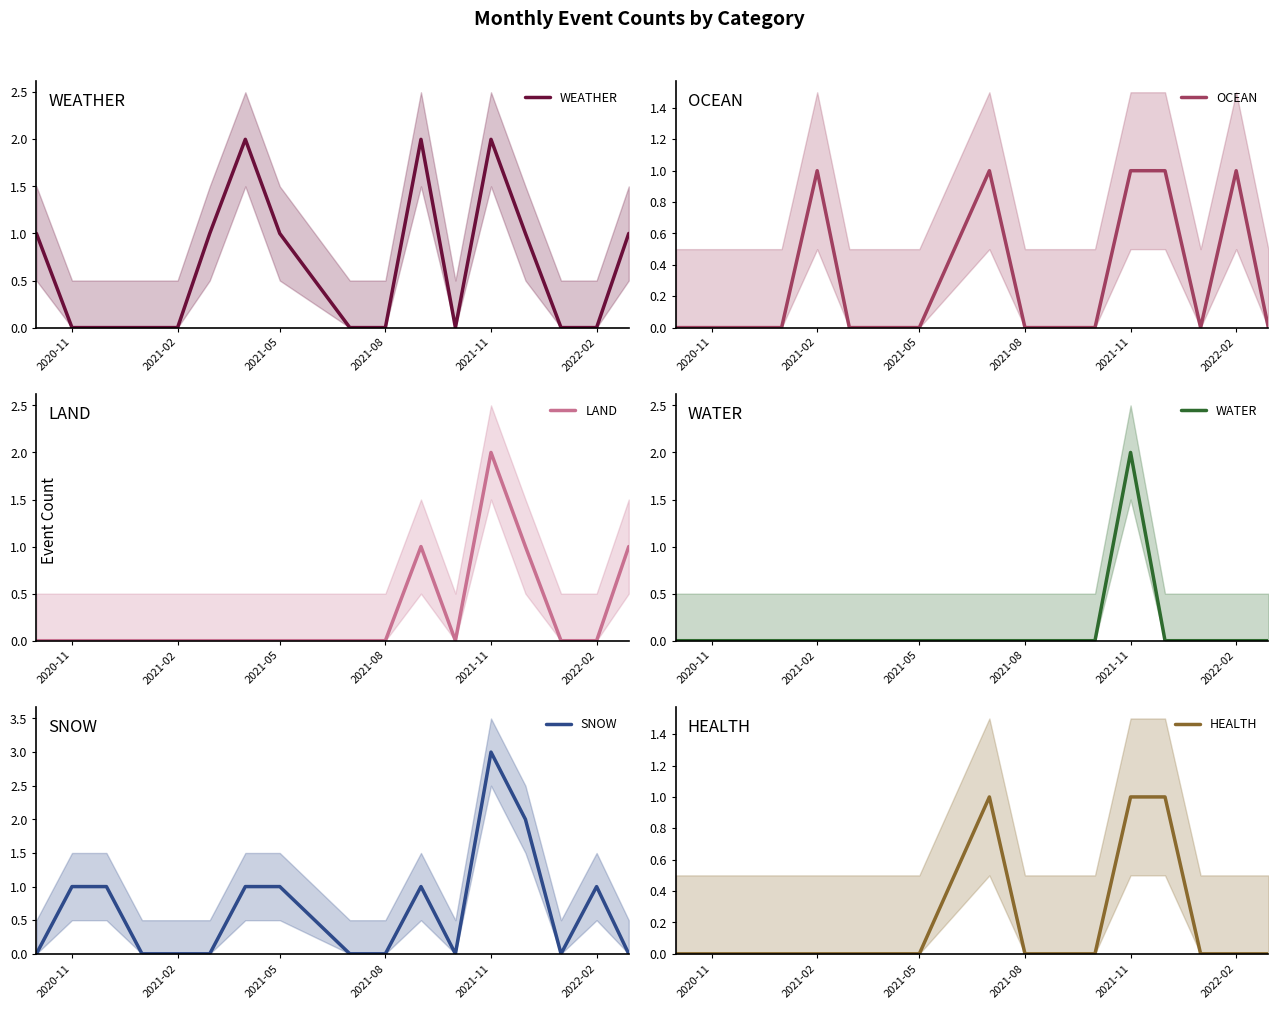

What is the difference between the maximum and minimum values in the SNOW series?

3